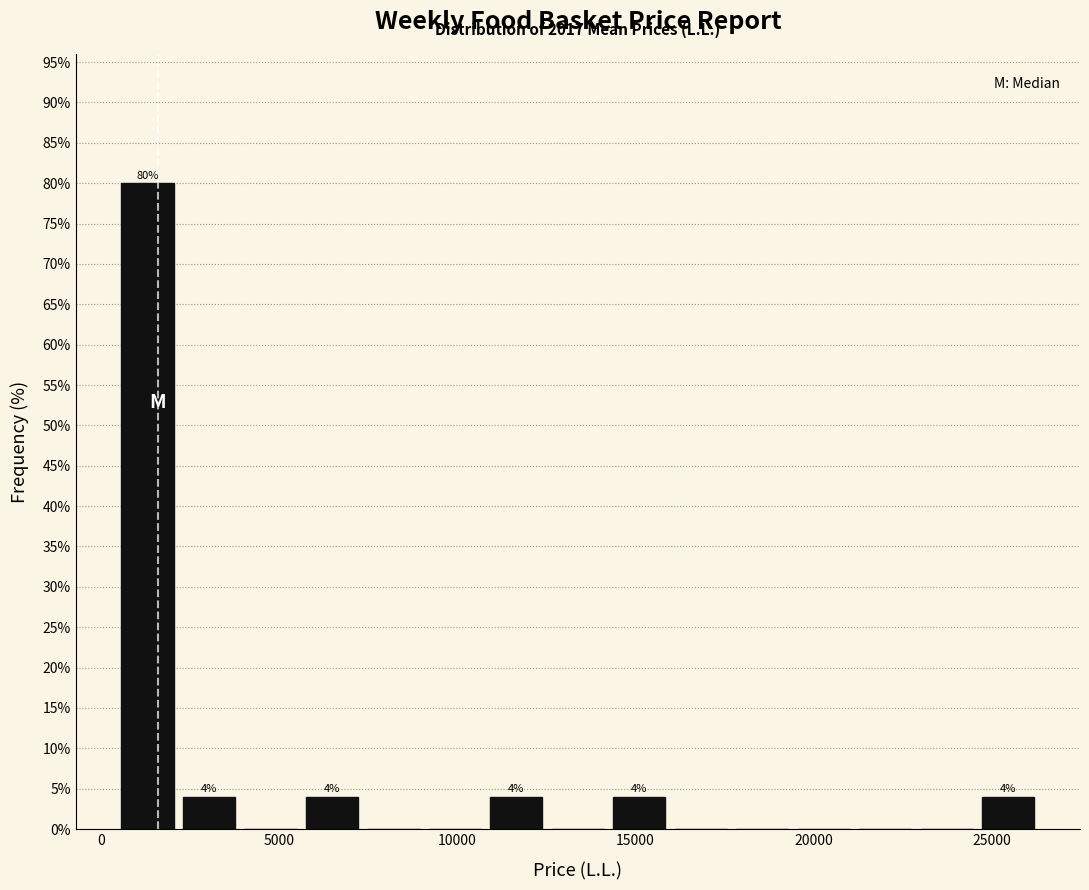

Read against the x-axis, roughly where is the centre of the tallest bar?

1500